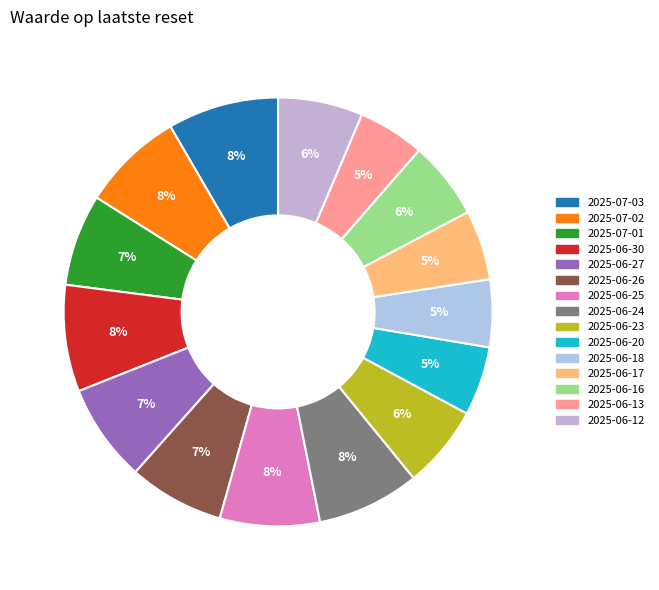

What is the change in value from 2025-06-27 to 2025-06-20?

-4.4